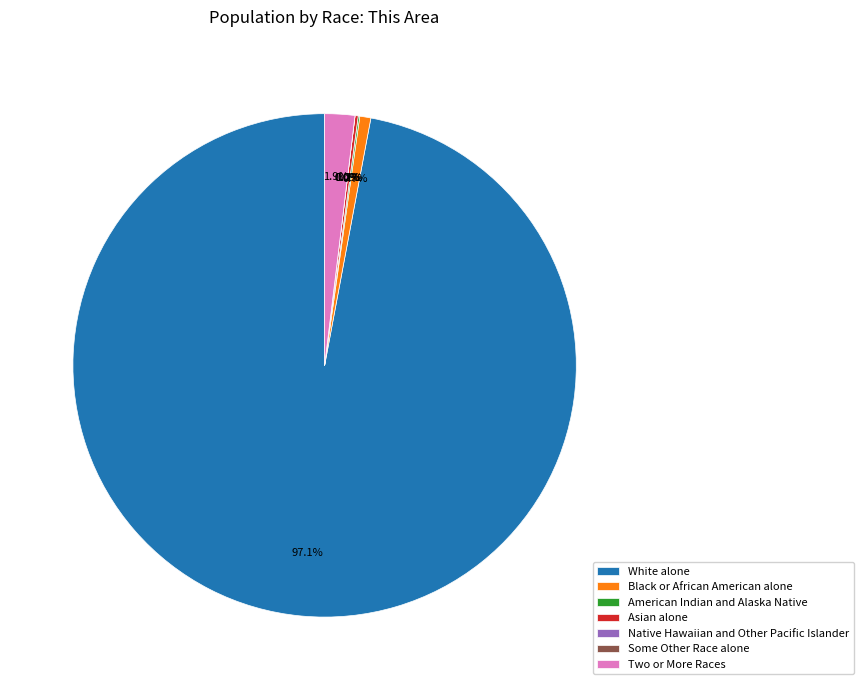

How much of the chart is everything except American Indian and Alaska Native?

99.9%